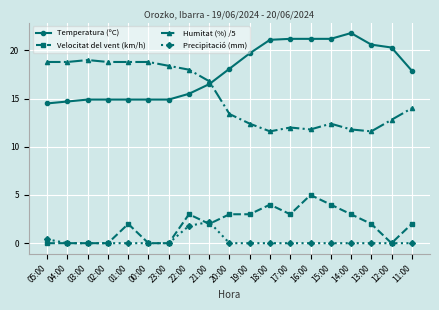

What is the label of the 16th point from the right?

02:00